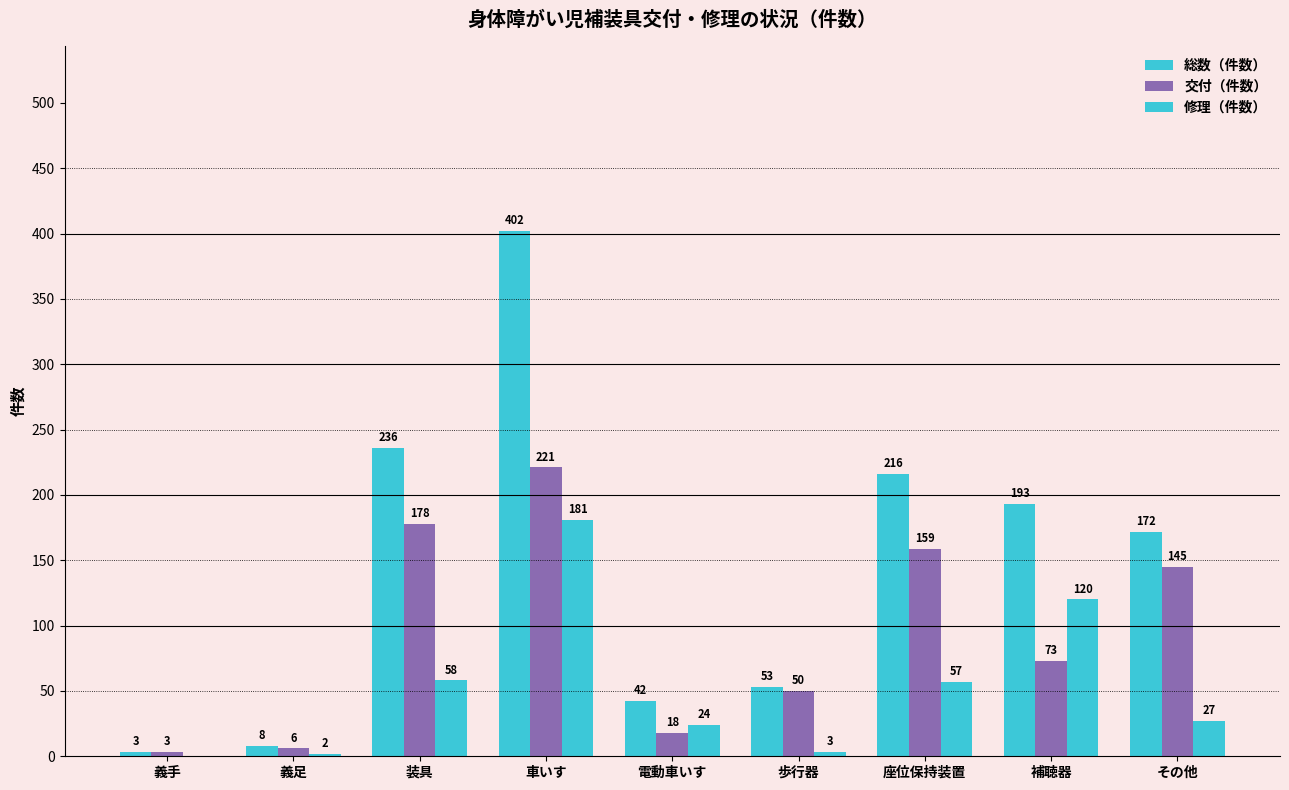

What is the spread (max minus min) of values at 電動車いす?

24